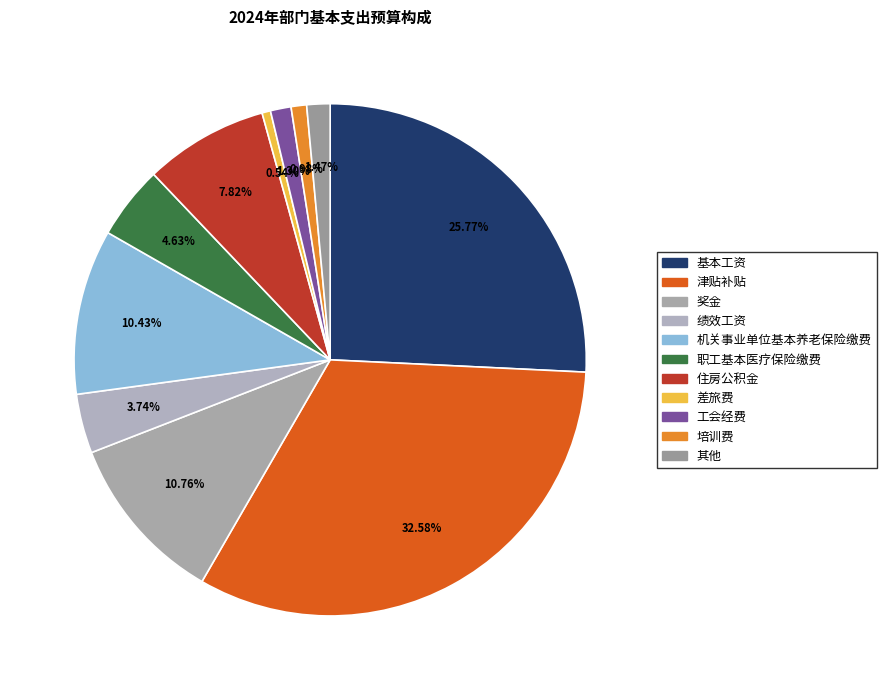

Is it true that 职工基本医疗保险缴费 is 5% of the pie?

True